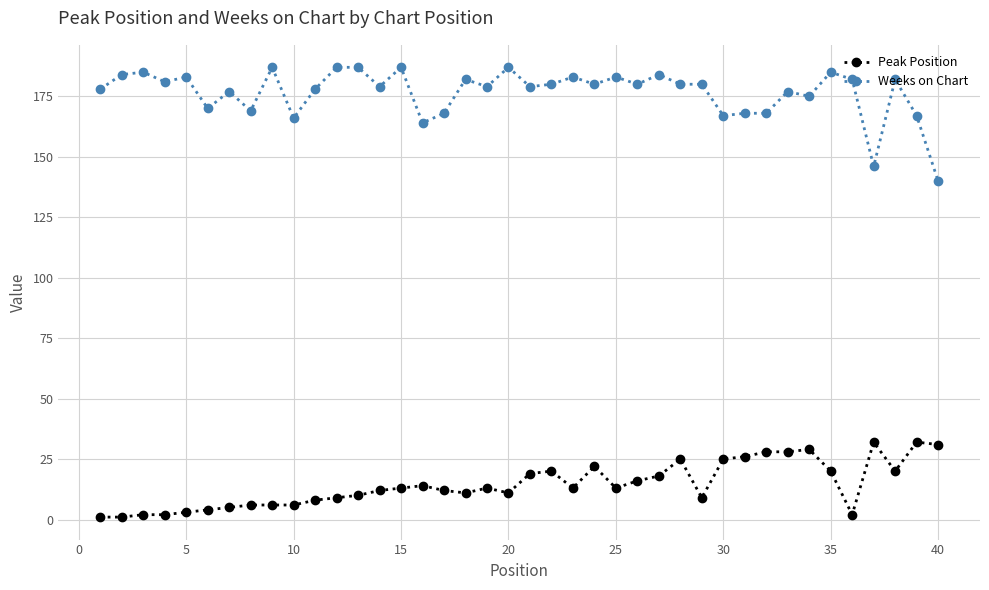

Reading right to left, what are all the values shown in this chart?

Peak Position: 31	32	20	32	2	20	29	28	28	26	25	9	25	18	16	13	22	13	20	19	11	13	11	12	14	13	12	10	9	8	6	6	6	5	4	3	2	2	1	1
Weeks on Chart: 140	167	182	146	182	185	175	177	168	168	167	180	180	184	180	183	180	183	180	179	187	179	182	168	164	187	179	187	187	178	166	187	169	177	170	183	181	185	184	178